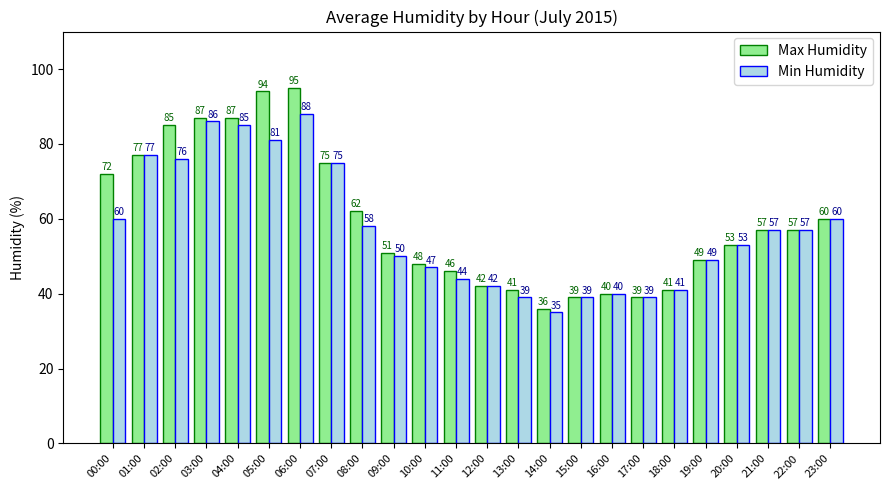

What is the difference between the maximum and minimum values in the Max Humidity series?

59